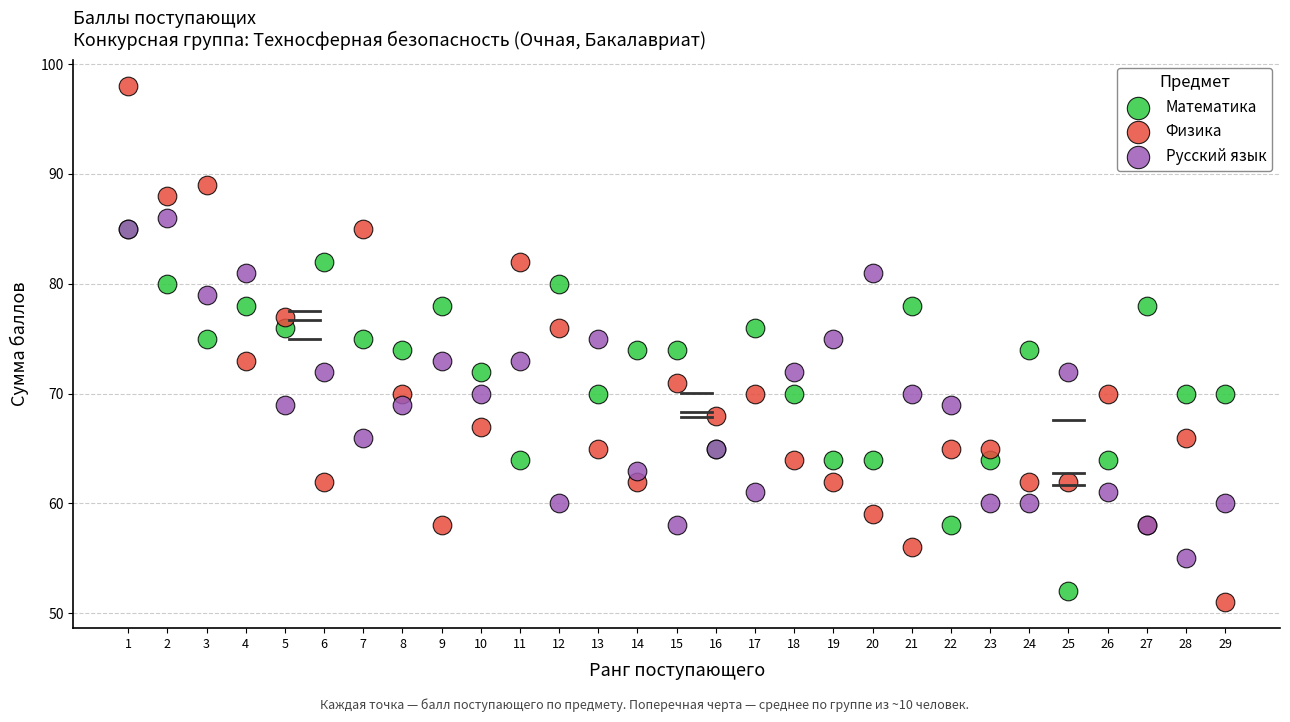

Which series has the largest Y range (max minus min)?

Физика